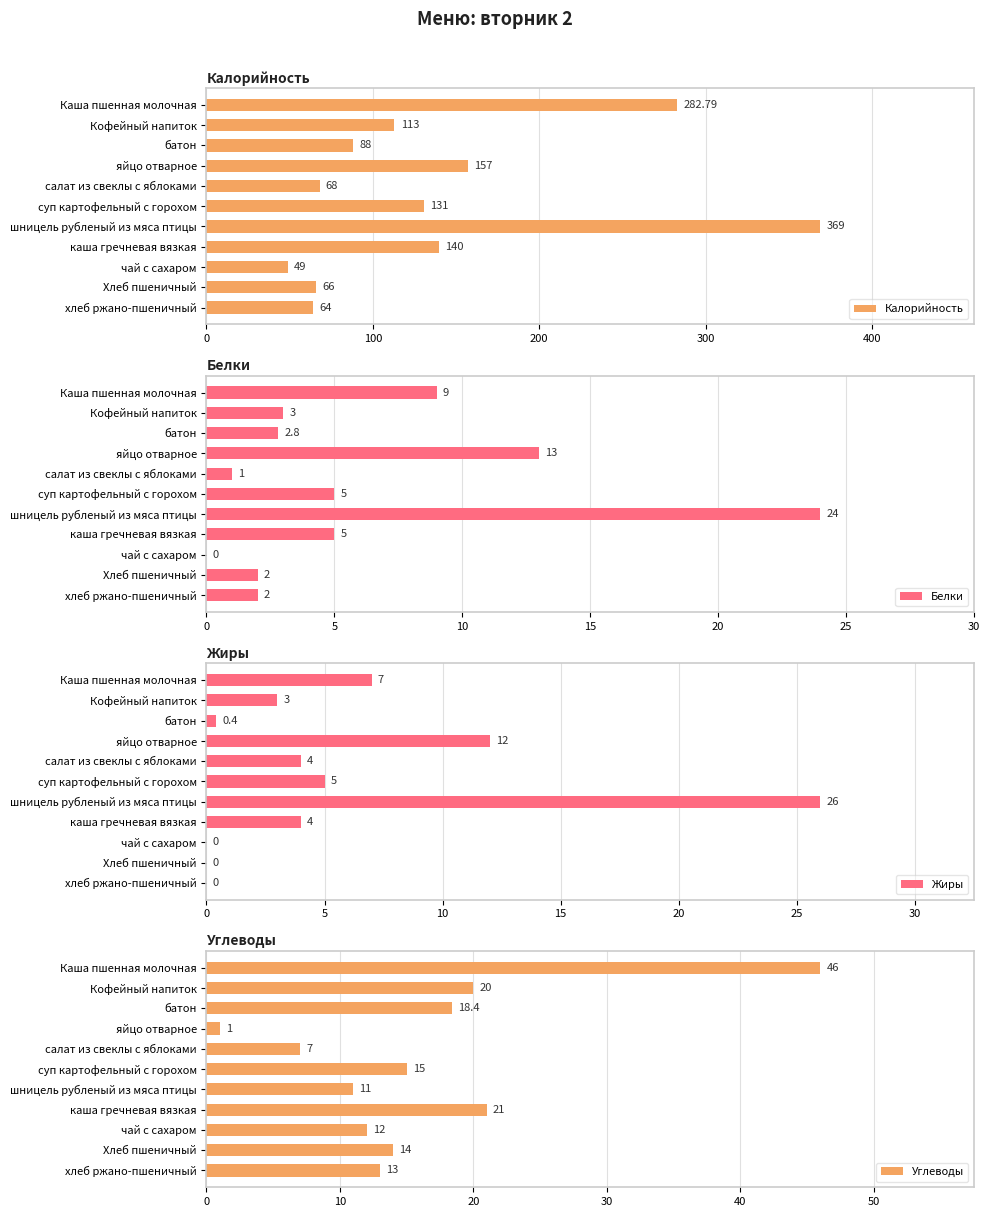

Does the chart contain stacked bars?

No